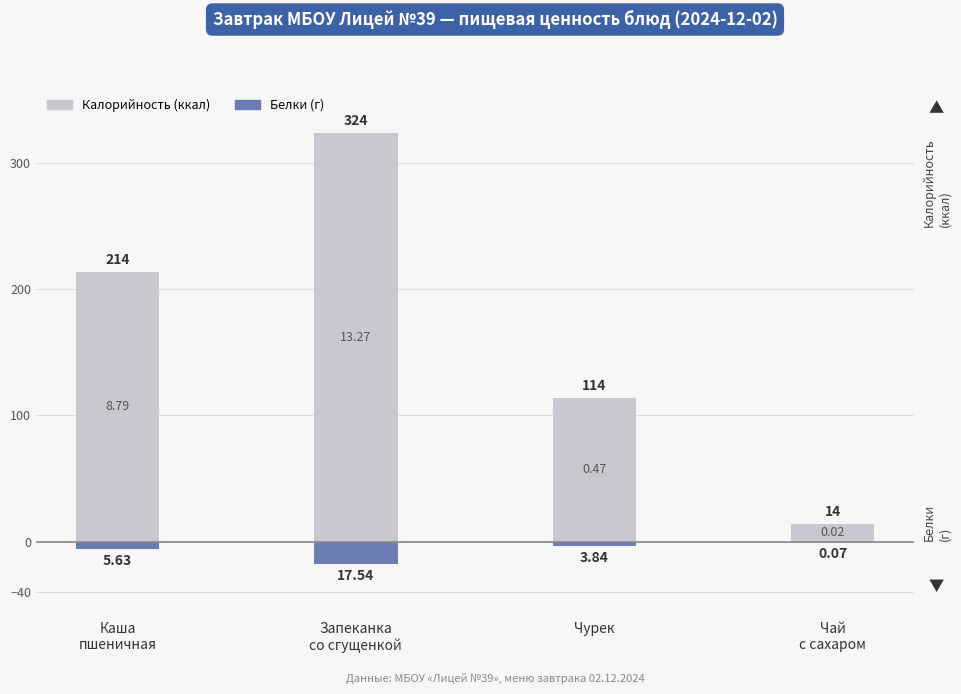

What is the difference between the second highest and second lowest values in the Белки (г) series?

1.8